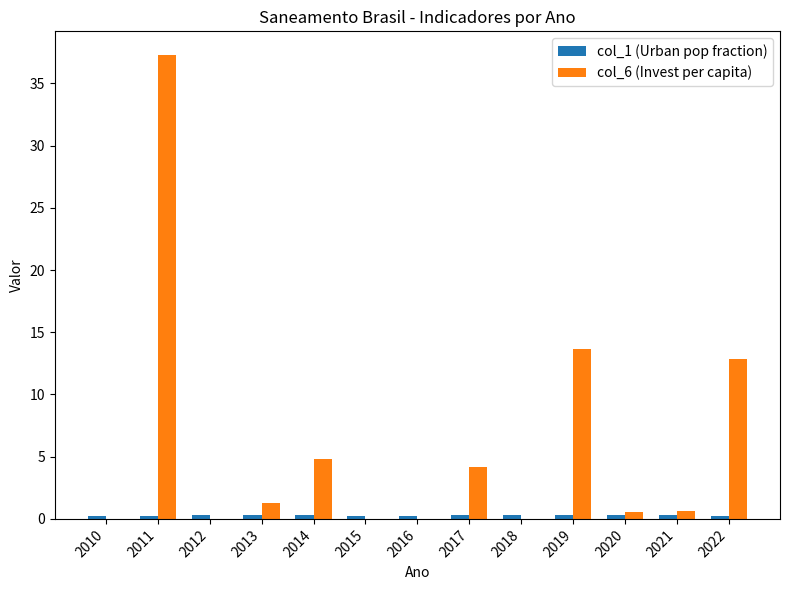

At which category is the sum across all series the highest?

2011